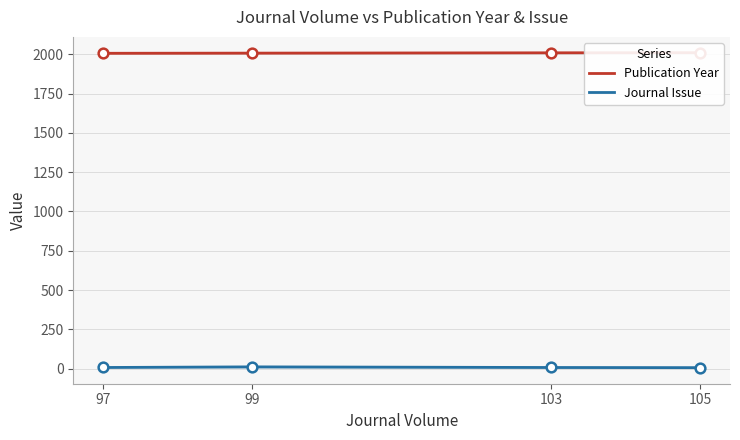

What is the value of the Publication Year point at the 1st from the left?

2007